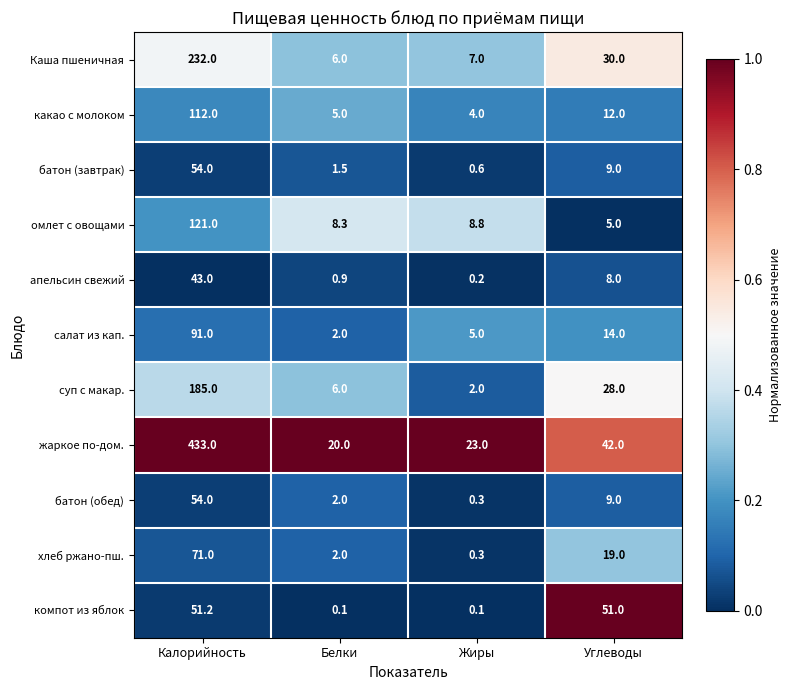

What is the difference between the maximum and second lowest values in the какао с молоком series?

107.0